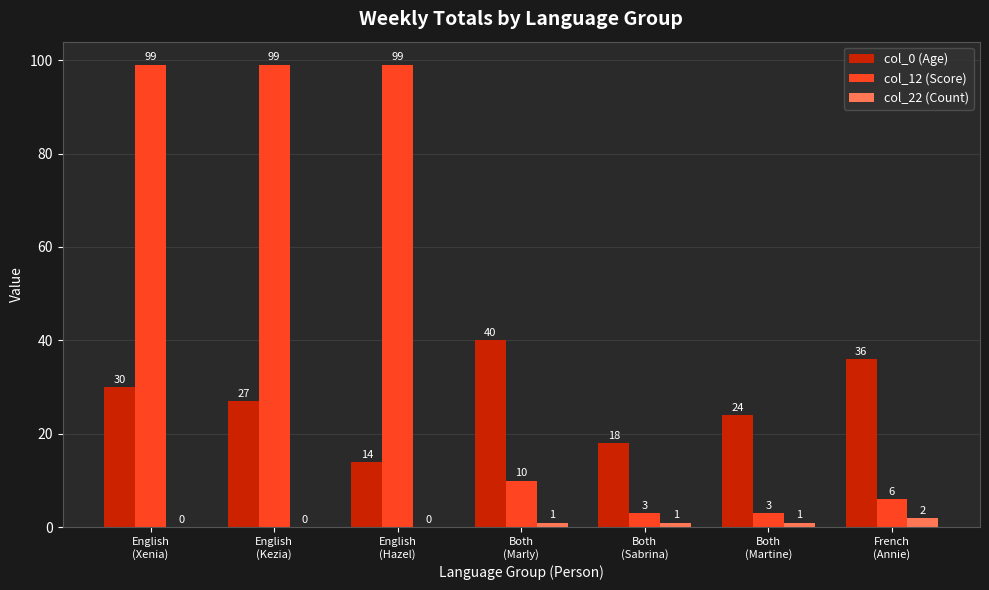

Which series has the largest total across all categories?

col_12 (Score)